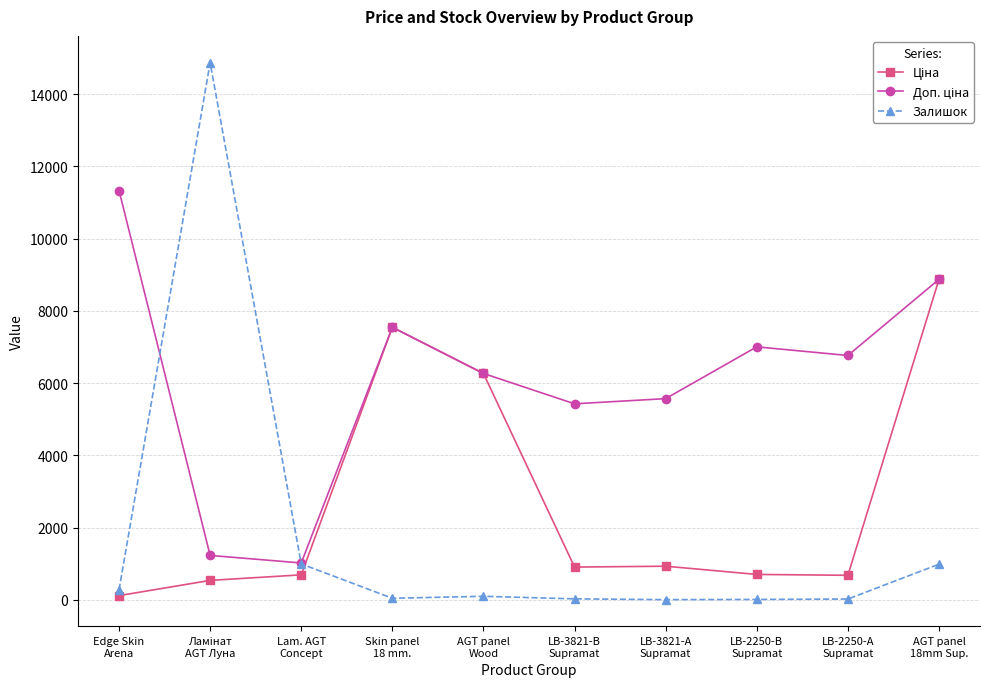

How many distinct data groups are displayed?

3